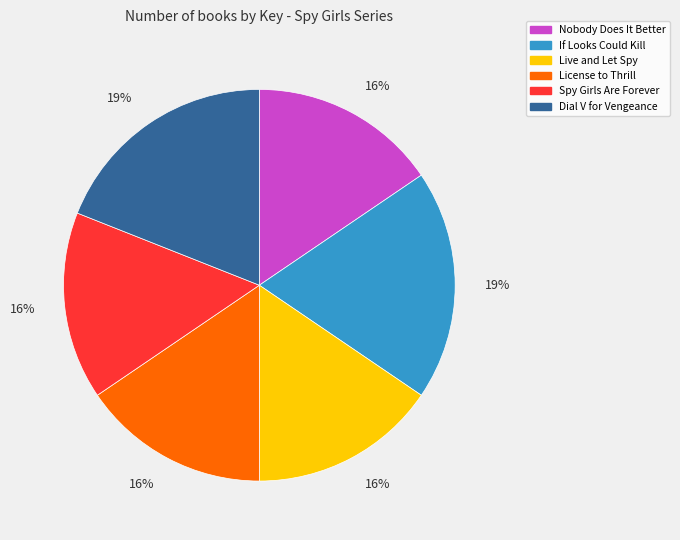

Does Dial V for Vengeance account for over 50% of the chart?

No